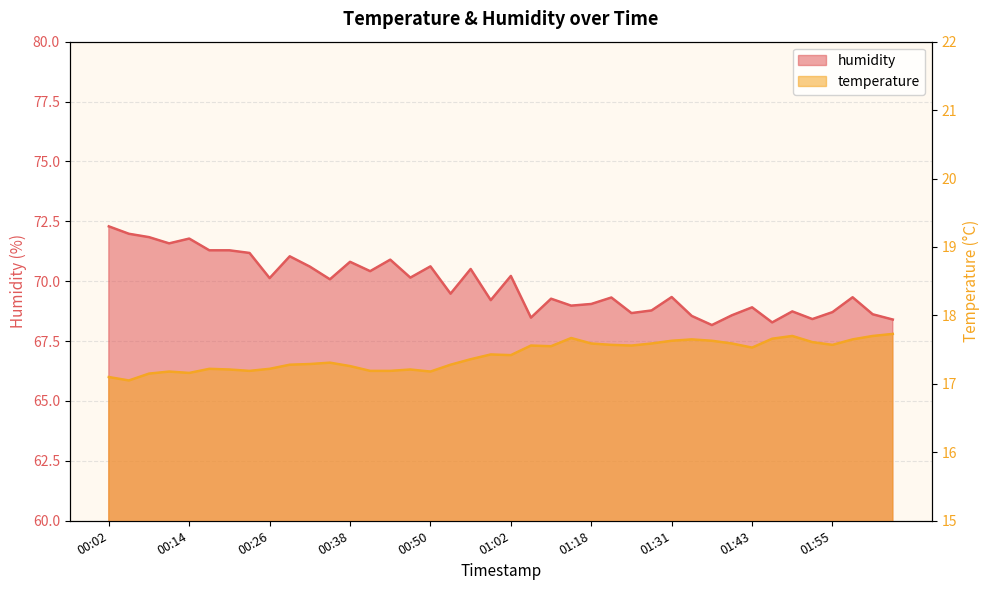

List the series in order of their overall mean, lowest first.

temperature, humidity